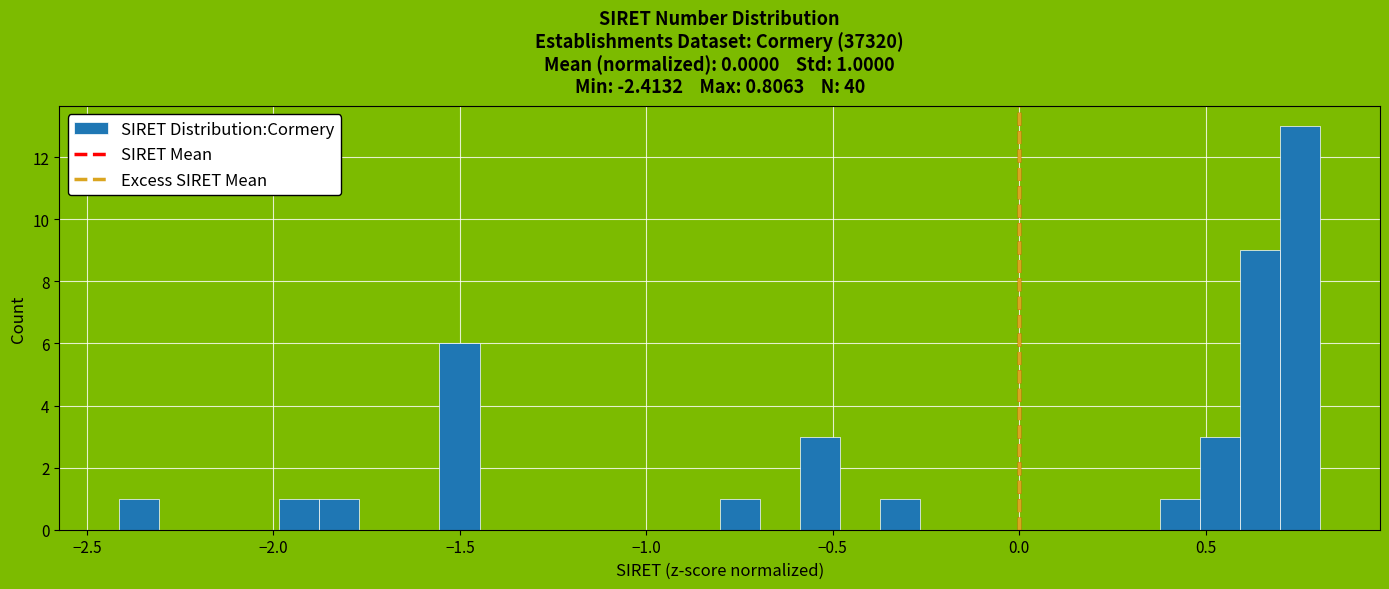

Read against the x-axis, roughly where is the centre of the tallest bar?

0.75